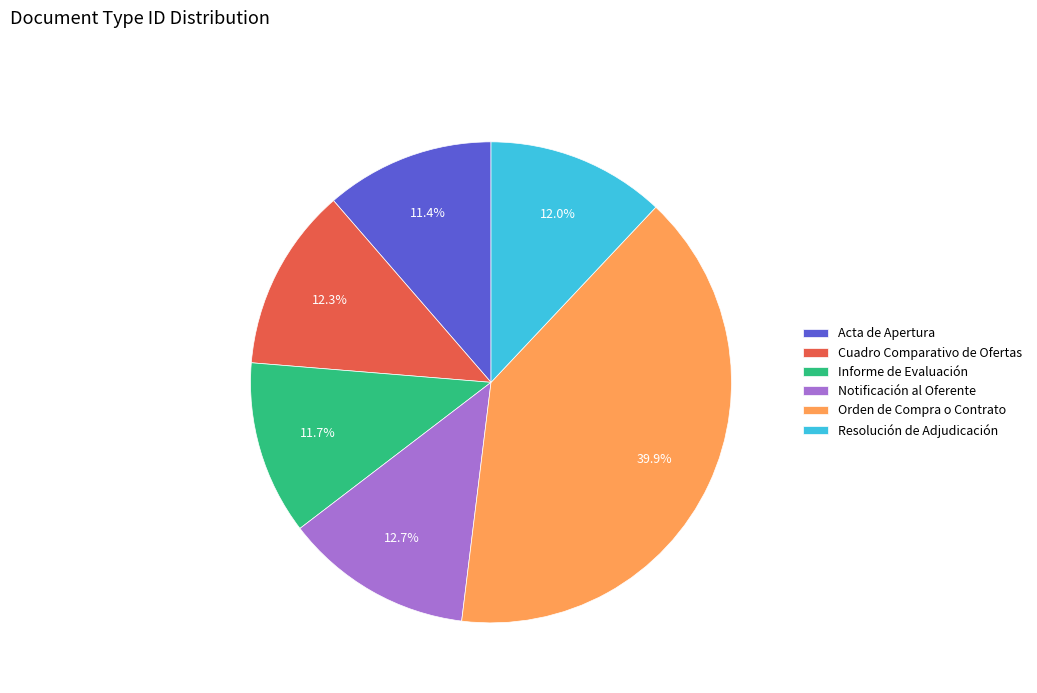

How many slices are in this pie chart?

6